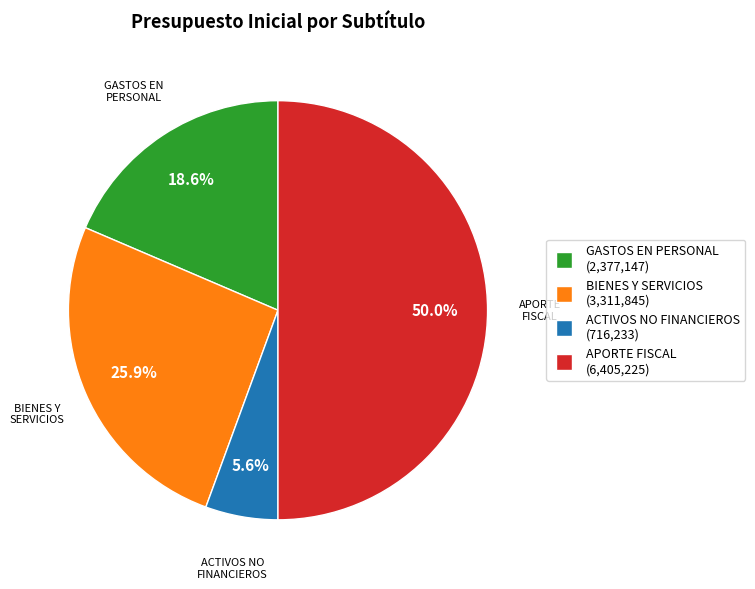

How many slices are in this pie chart?

4